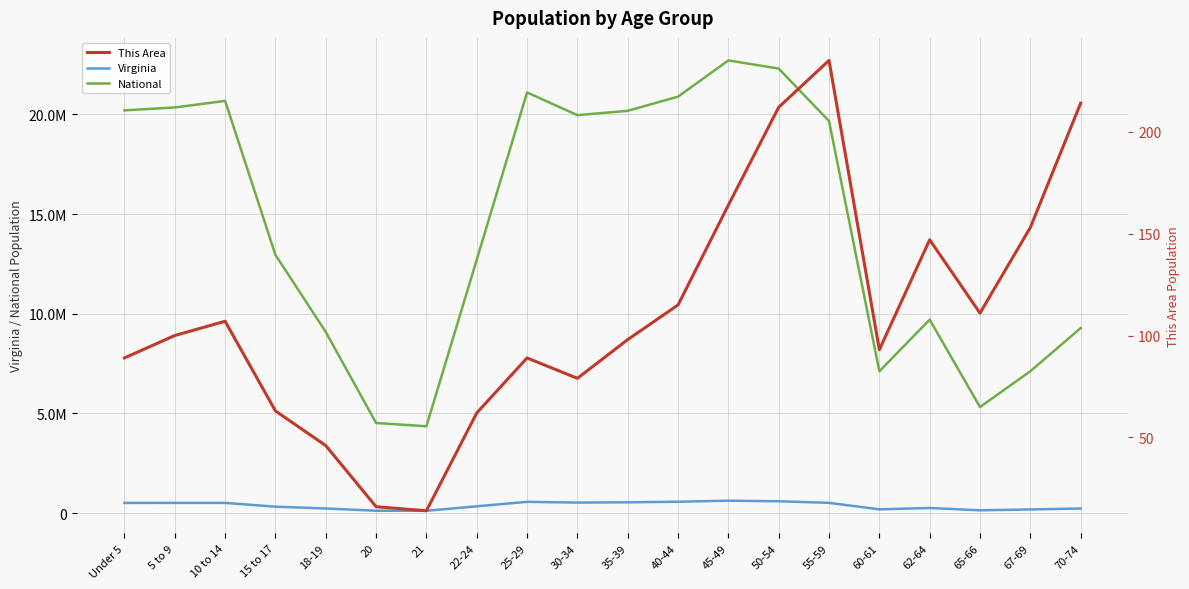

What is the value of the Virginia point at the 9th from the left?

564342